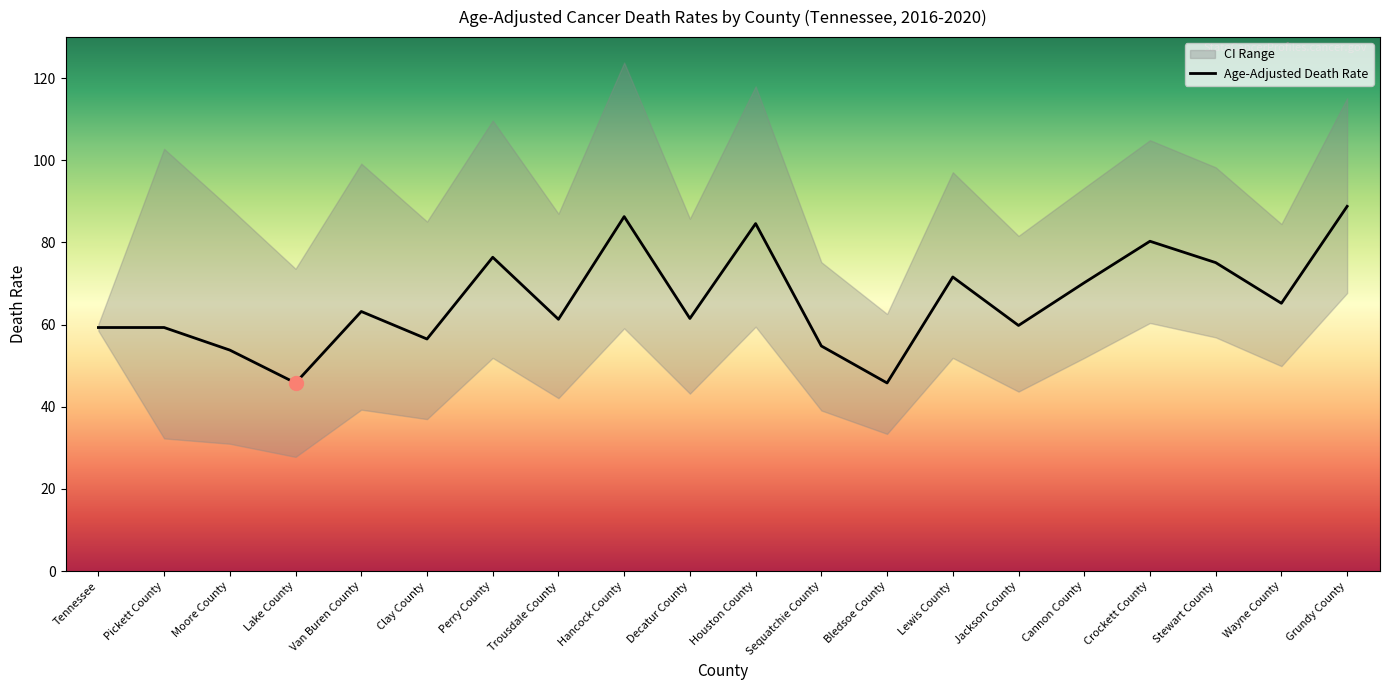

Rank the categories by value from lowest to highest.

Lake County, Bledsoe County, Moore County, Sequatchie County, Clay County, Tennessee, Pickett County, Jackson County, Trousdale County, Decatur County, Van Buren County, Wayne County, Cannon County, Lewis County, Stewart County, Perry County, Crockett County, Houston County, Hancock County, Grundy County